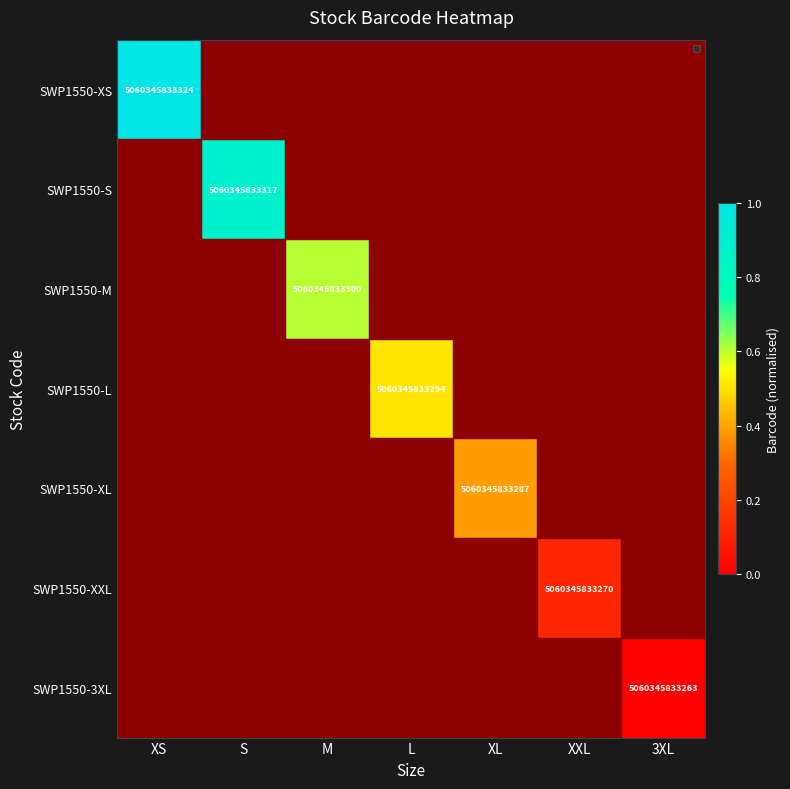

Is it true that SWP1550-XXL equals 2376461038395 at XXL?

False